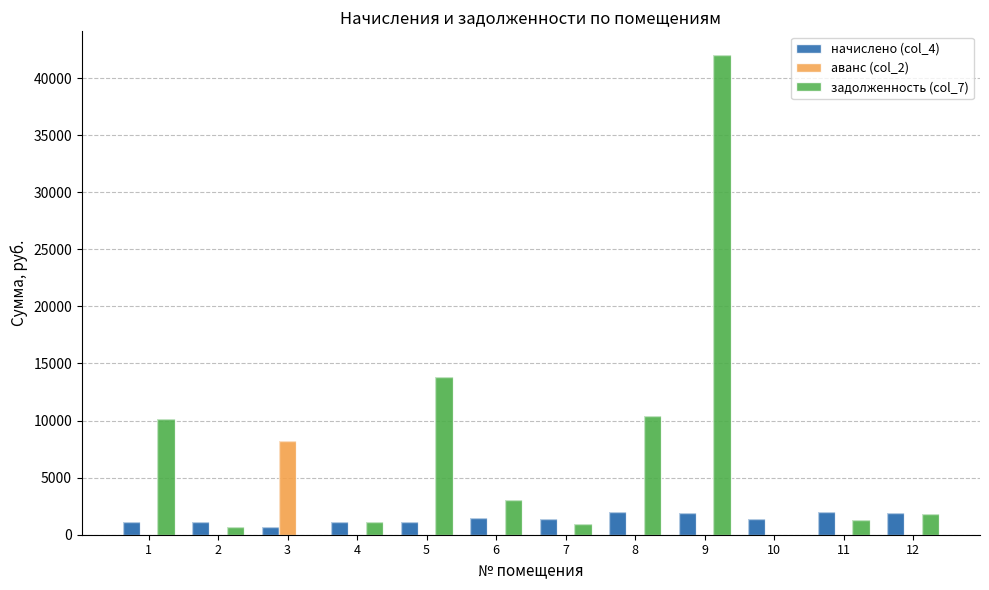

What is the total value across all series at 11?

3249.8